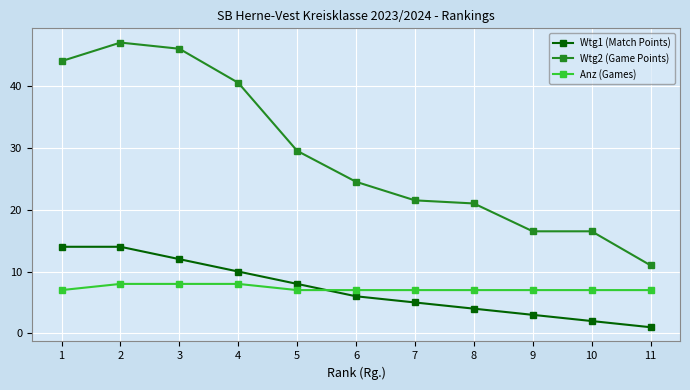

List the series in order of their peak value, highest first.

Wtg2 (Game Points), Wtg1 (Match Points), Anz (Games)